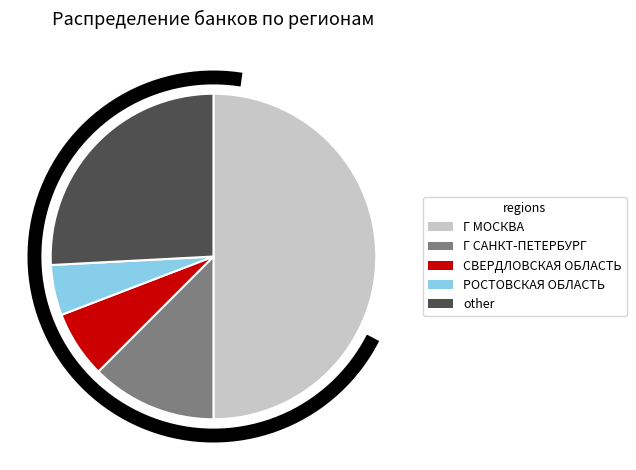

Does СВЕРДЛОВСКАЯ ОБЛАСТЬ represent more than half of the total?

No